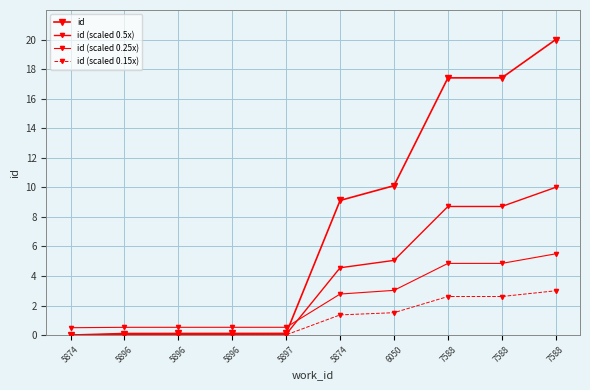

True or false: id (scaled 0.5x) has more than 2 interior local peaks.

False